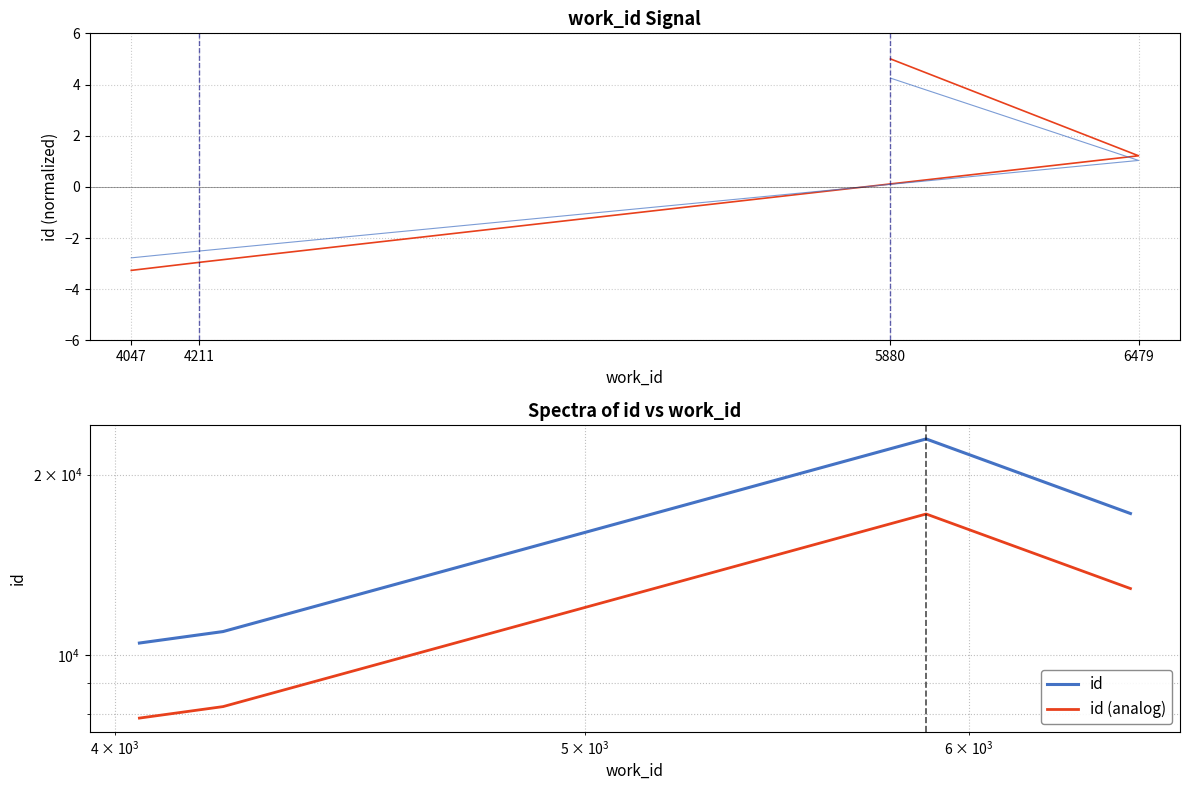

What is the label of the 3rd point from the left?

6479